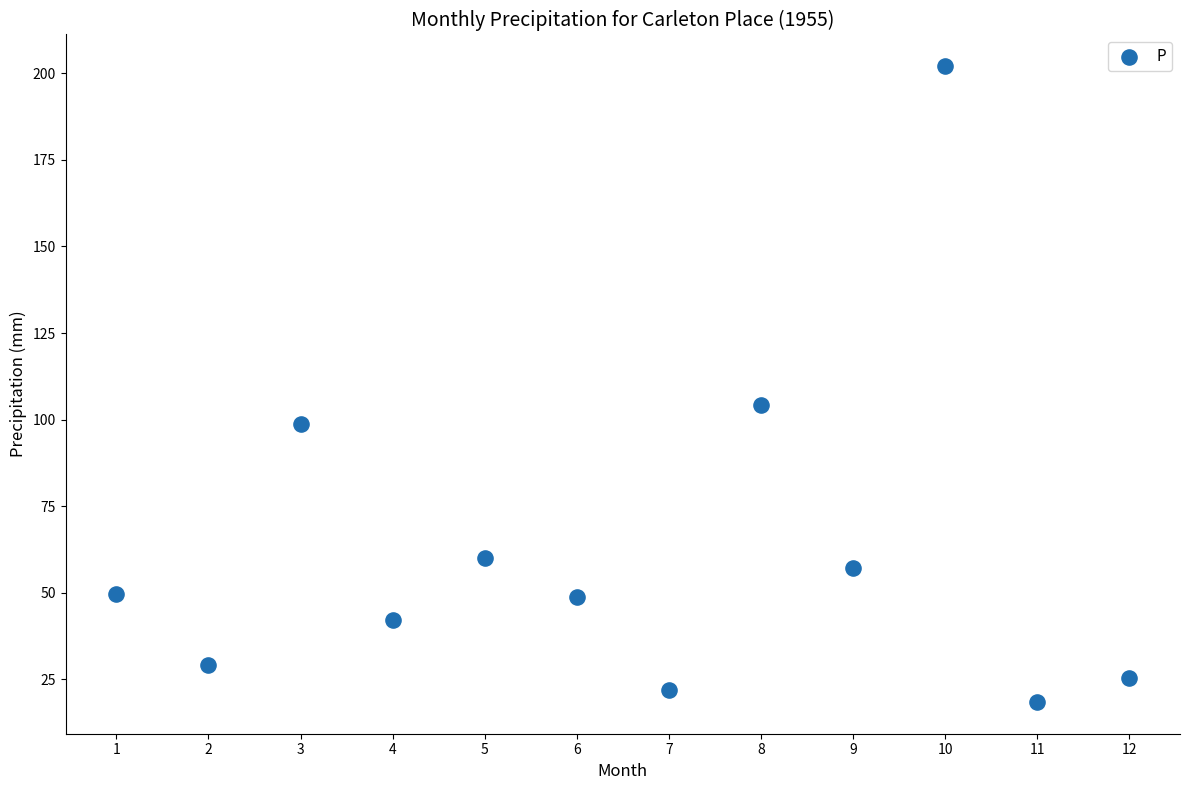

What Y value in the scatter plot is closest to 110?

104.1